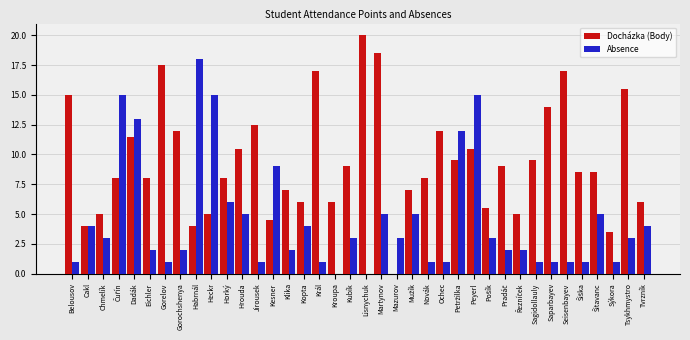

Which series has the largest total across all categories?

Docházka (Body)